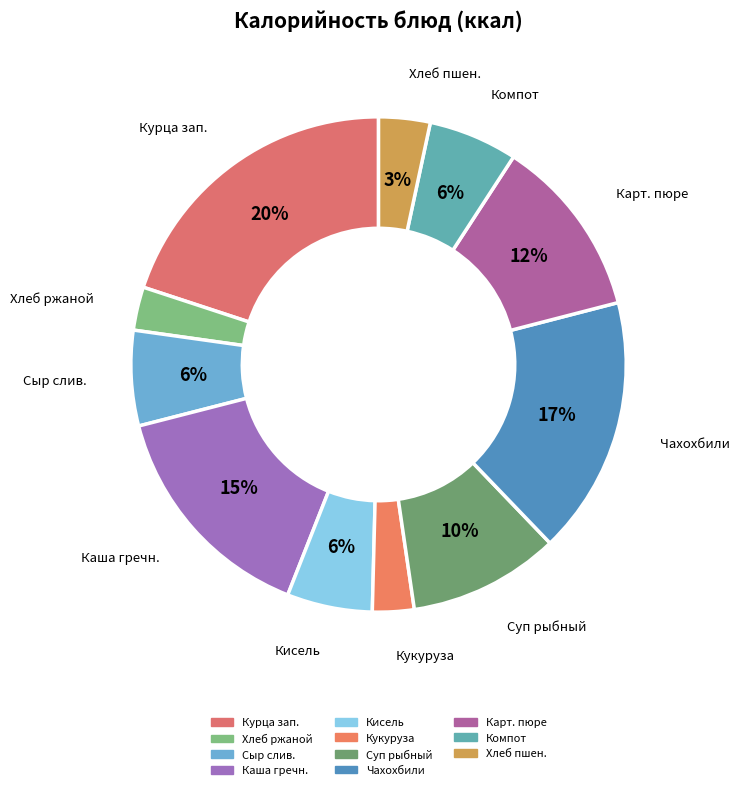

Count the number of slices in the pie.

11